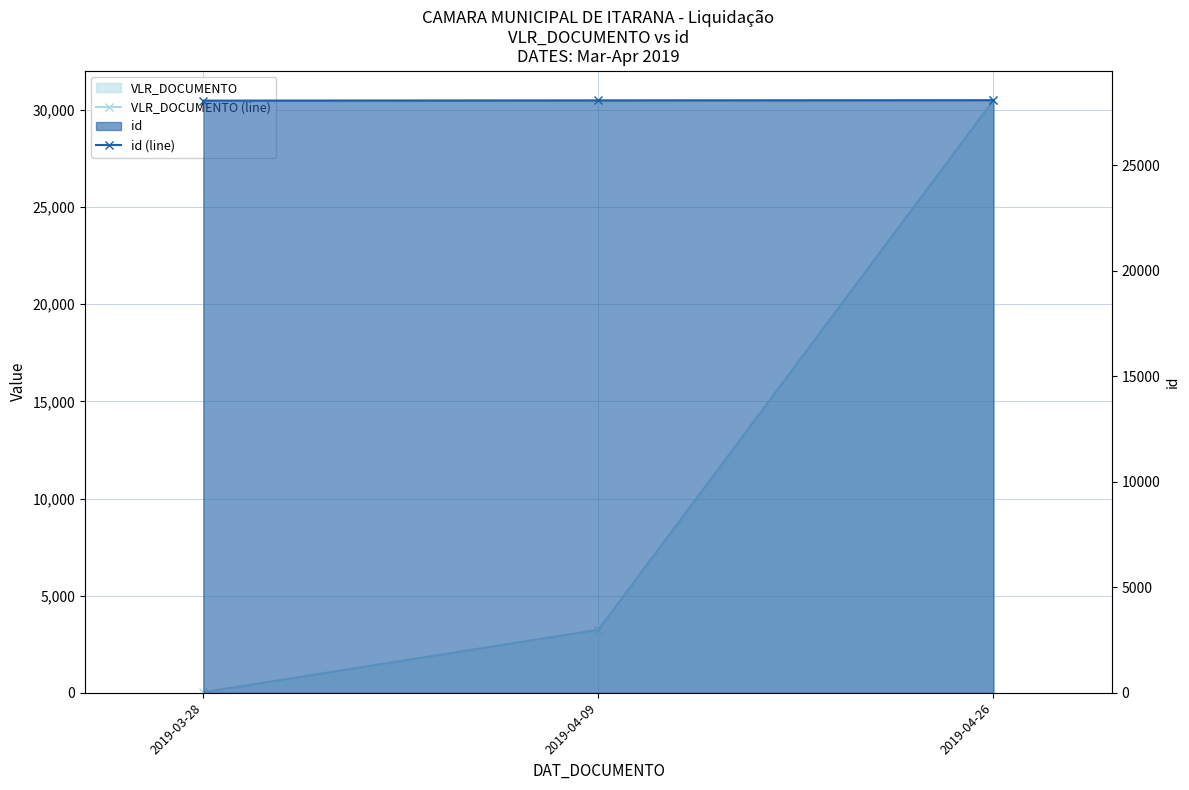

How many values in the id (line) series exceed 28080?

1